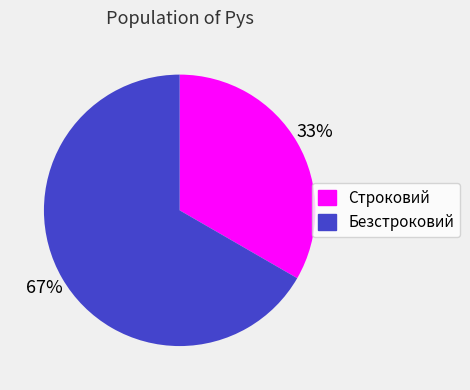

Rank the categories by value from lowest to highest.

Строковий, Безстроковий